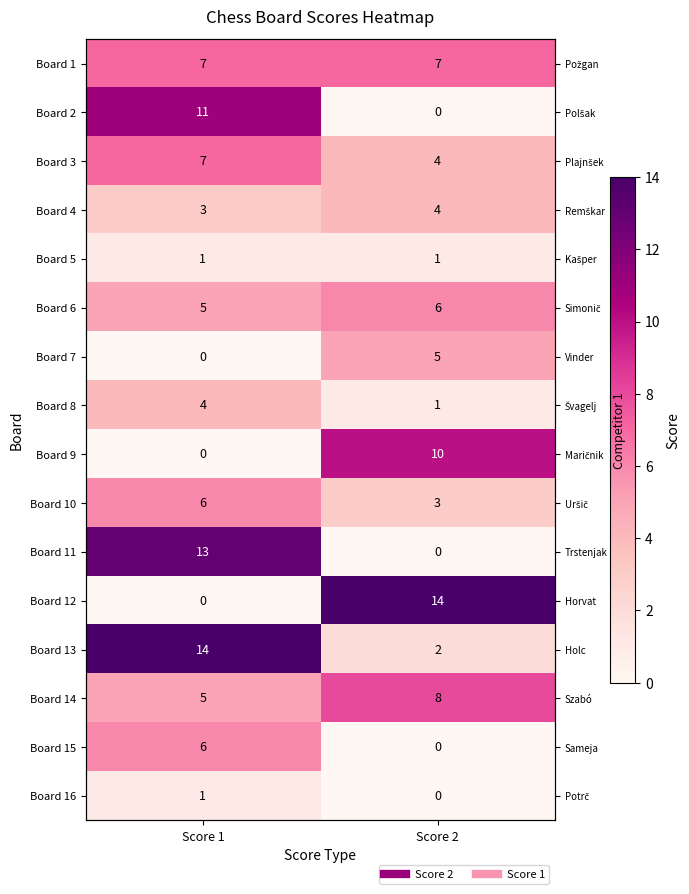

Which series has the largest total across all categories?

Board 13